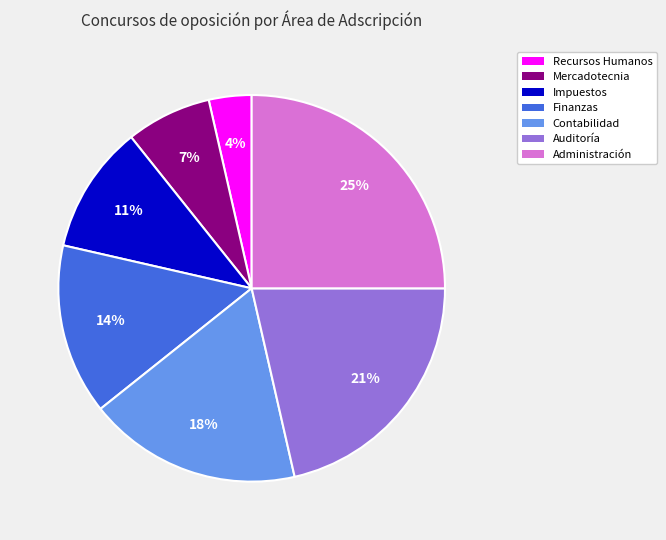

To the nearest percent, what percentage of the pie is Impuestos?

11%